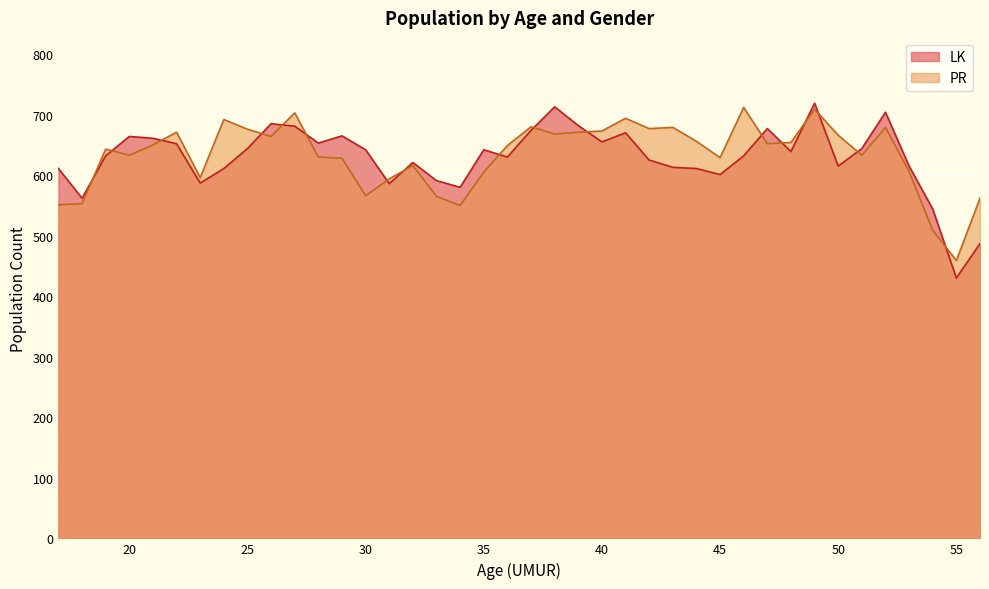

What is the value of the LK point at the 35th from the left?

644